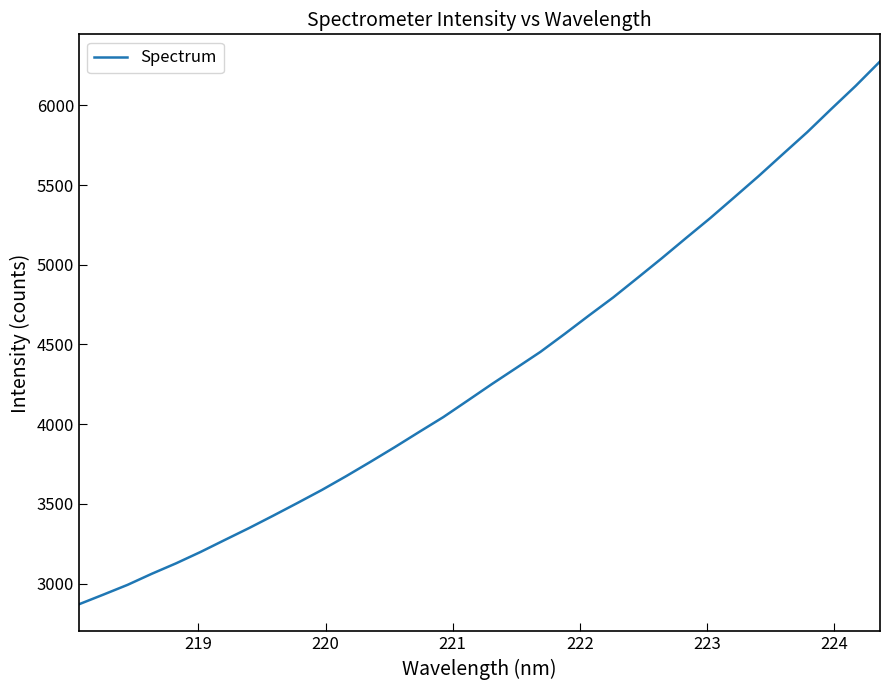

What is the difference between the maximum and minimum values?

3405.3